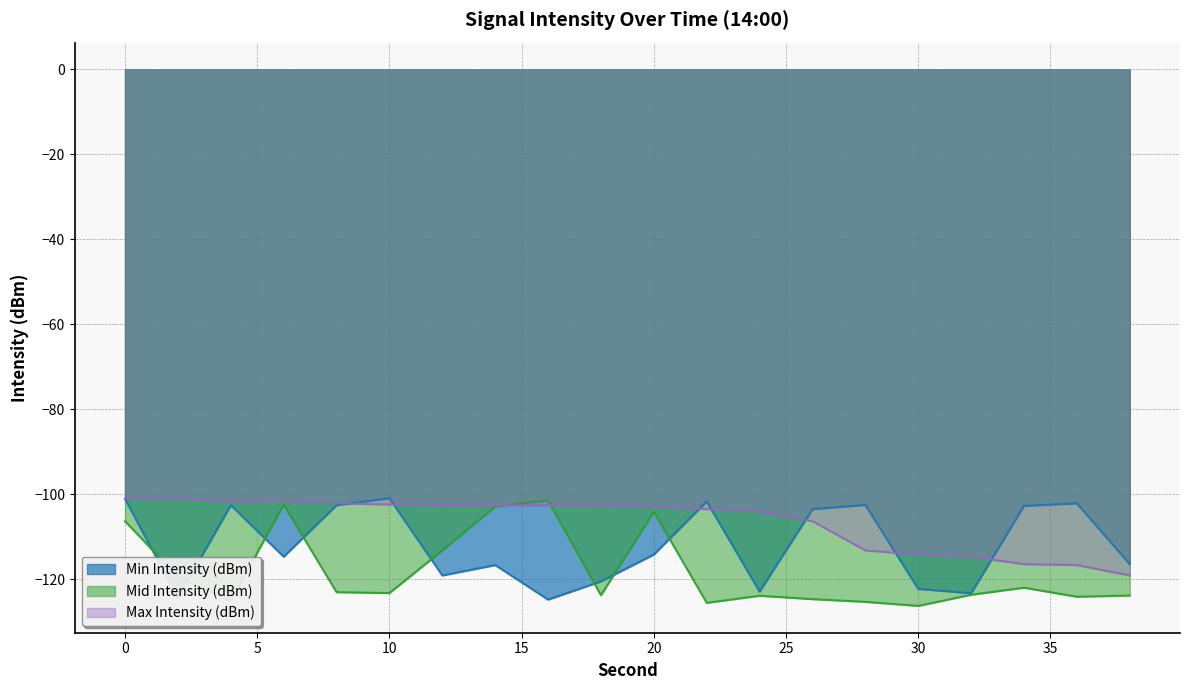

True or false: Max Intensity (dBm) and Min Intensity (dBm) intersect in this chart.

True